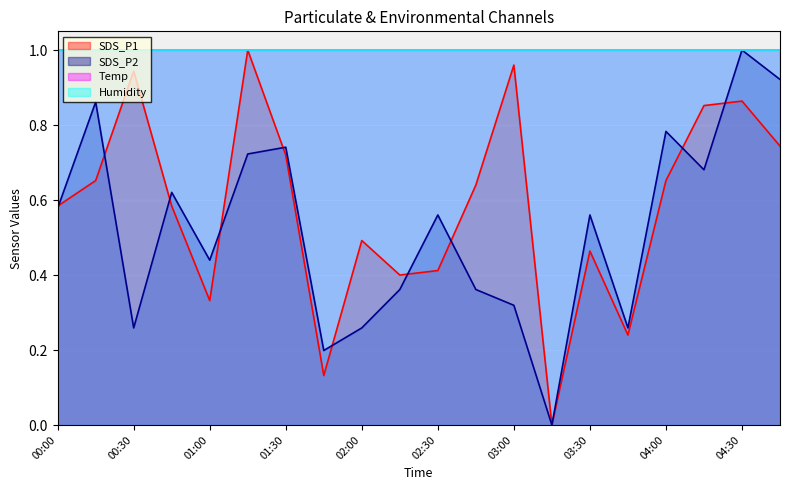

Which category has the lowest value across all series?

03:15